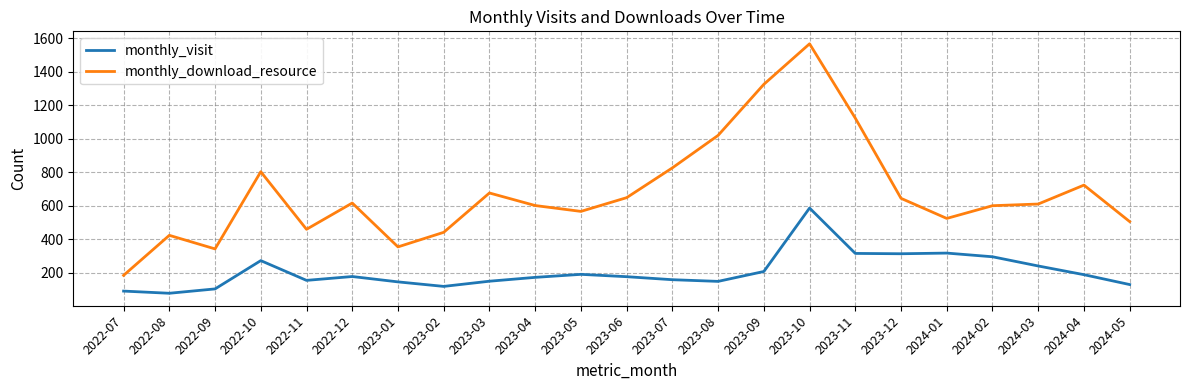

Rank the series by their maximum value, from highest to lowest.

monthly_download_resource, monthly_visit